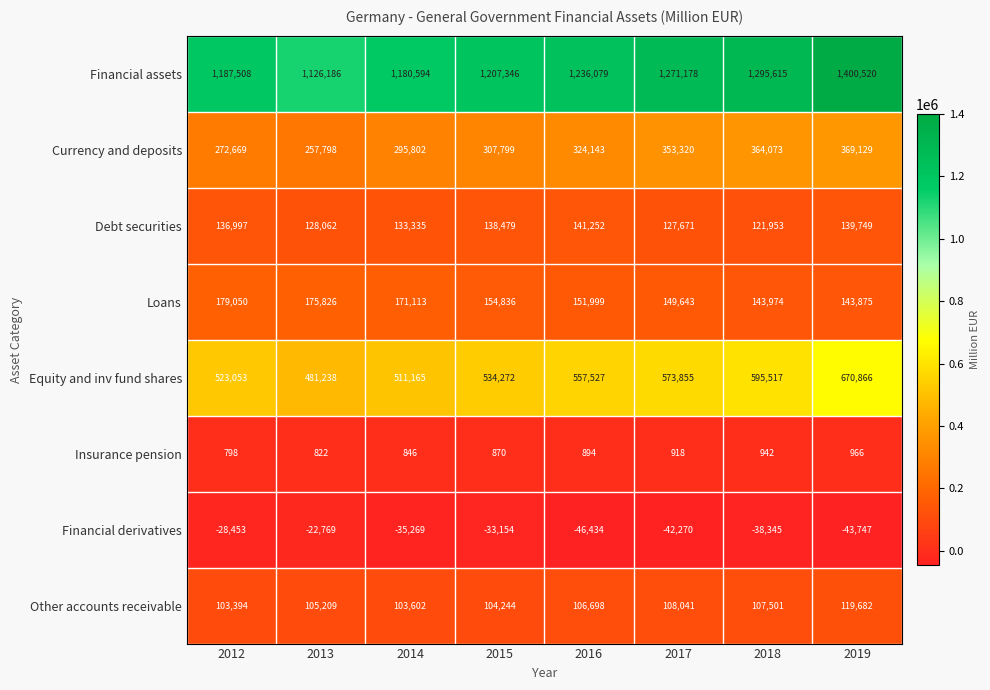

What is the difference between the Financial derivatives values at 2014 and 2019?

8478